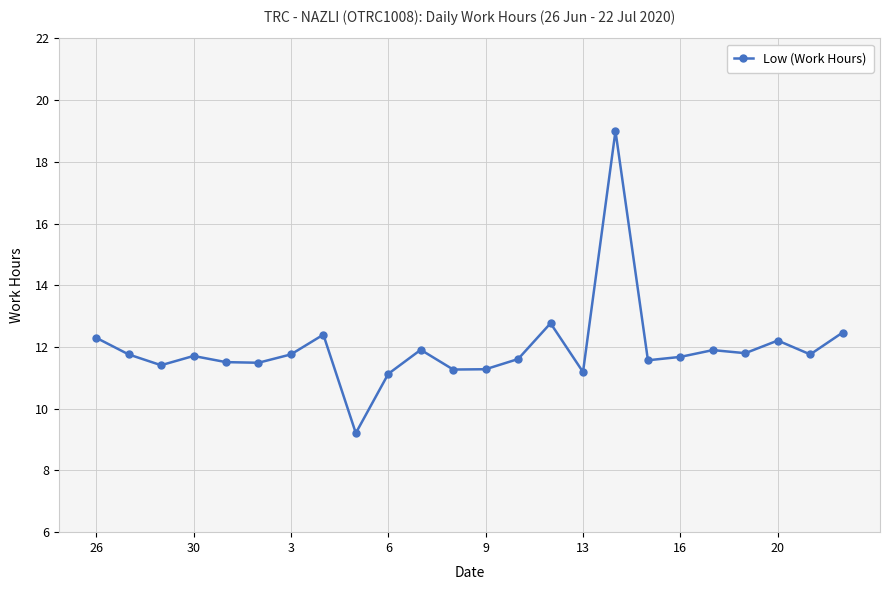

What is the average value?

12.0